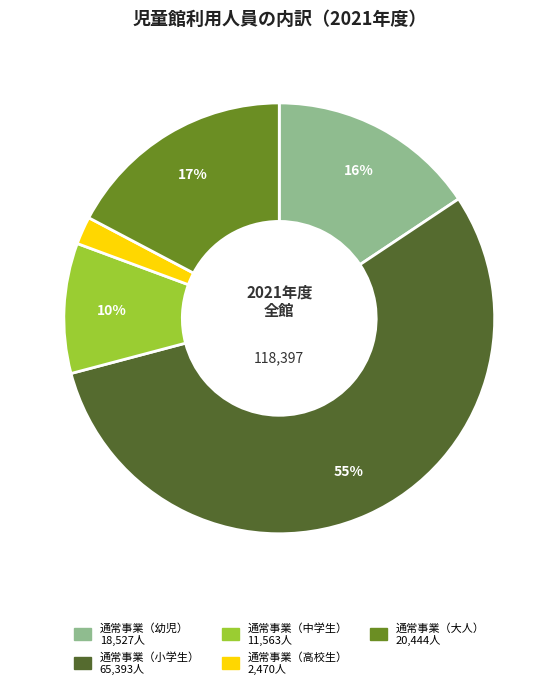

Is there any slice that represents more than half of the pie?

Yes